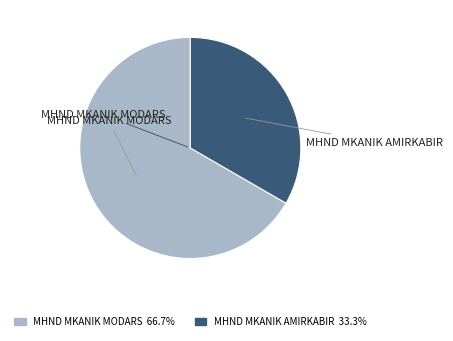

What is the ratio of the value at MHND MKANIK MODARS to the value at MHND MKANIK AMIRKABIR?

2.0